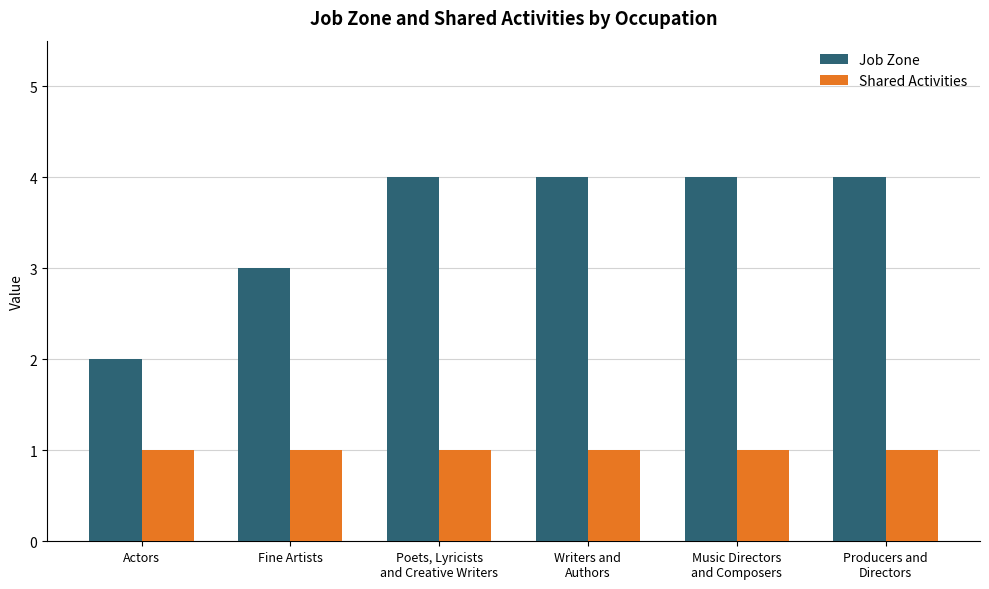

Reading left to right, what are all the values shown in this chart?

Job Zone: Actors=2	Fine Artists=3	Poets, Lyricists
and Creative Writers=4	Writers and
Authors=4	Music Directors
and Composers=4	Producers and
Directors=4
Shared Activities: Actors=1	Fine Artists=1	Poets, Lyricists
and Creative Writers=1	Writers and
Authors=1	Music Directors
and Composers=1	Producers and
Directors=1